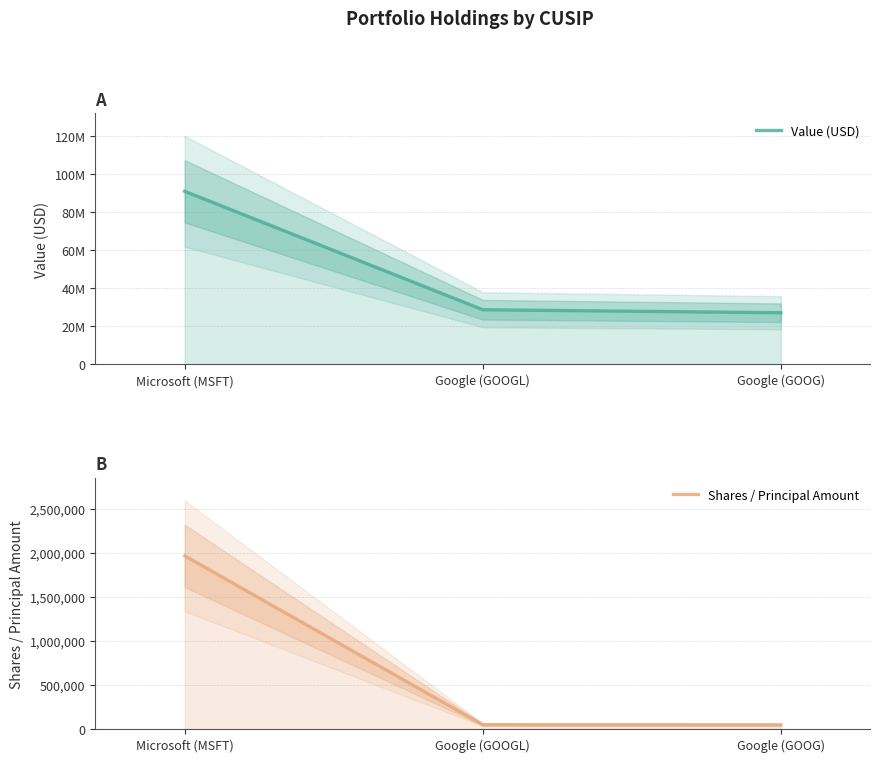

Rank the series by their average value, from lowest to highest.

Shares / Principal Amount, Value (USD)